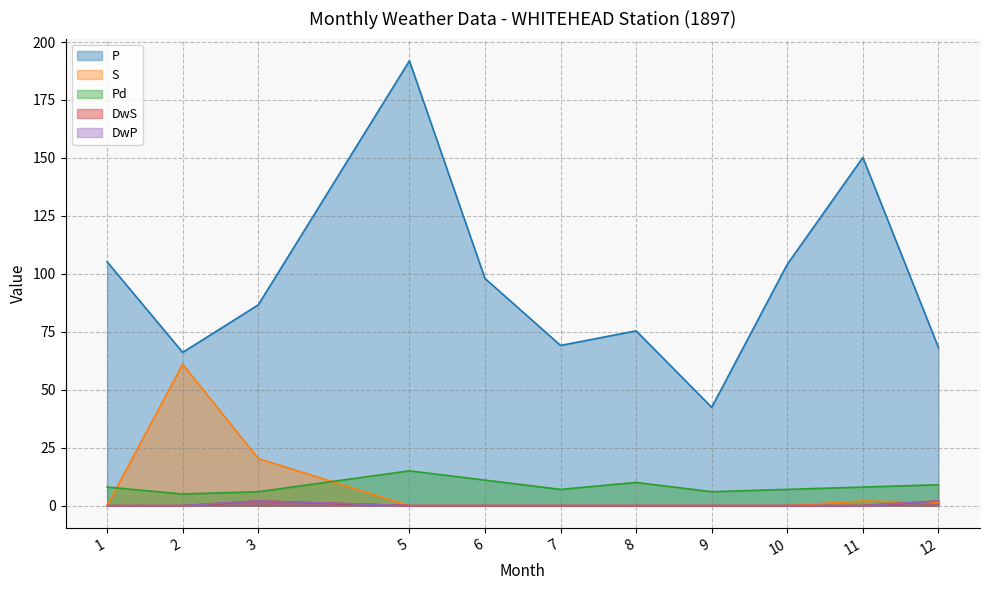

True or false: DwP and DwS intersect in this chart.

False